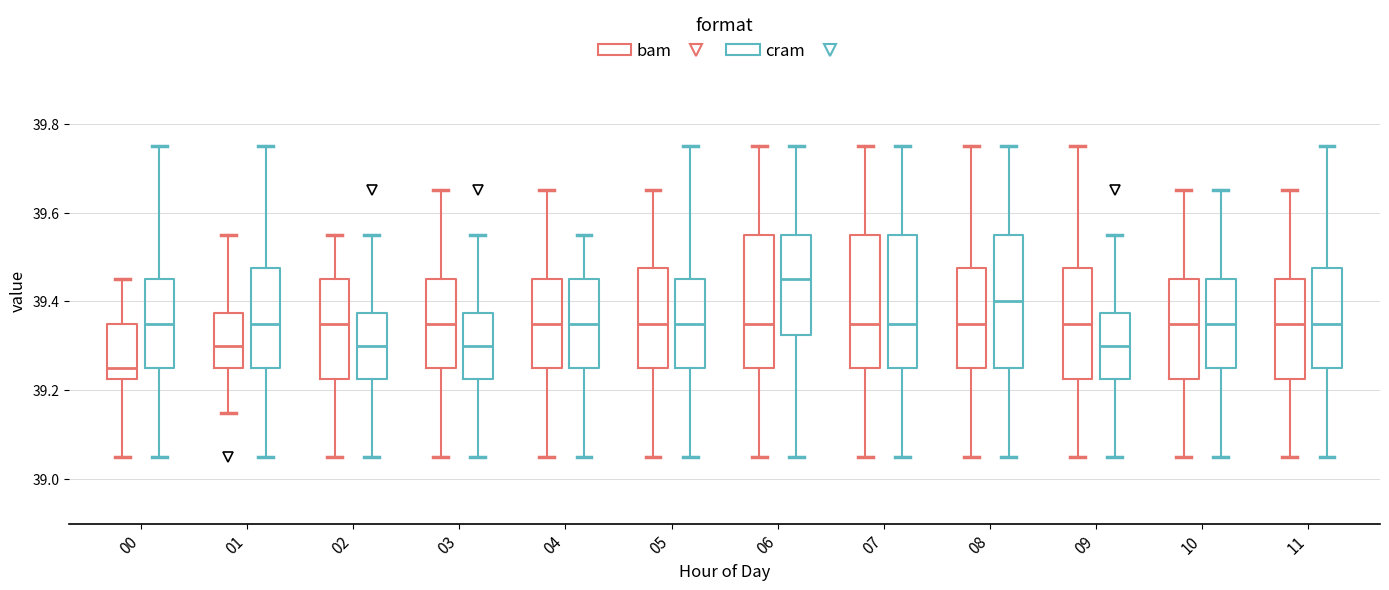

Reading left to right, transcribe this box plot: for each box, give where its median line is, the range the box spans, and where its two whiskers end, as read against the y-axis. The values are not printed on the chart, so give them approximately, as read against the axis.

00 (bam): median 39.26, box 39.22 to 39.36, whiskers 39.06 to 39.46
00 (cram): median 39.36, box 39.26 to 39.46, whiskers 39.06 to 39.76
01 (bam): median 39.30, box 39.26 to 39.38, whiskers 39.16 to 39.56
01 (cram): median 39.36, box 39.26 to 39.48, whiskers 39.06 to 39.76
02 (bam): median 39.36, box 39.22 to 39.46, whiskers 39.06 to 39.56
02 (cram): median 39.30, box 39.22 to 39.38, whiskers 39.06 to 39.56
03 (bam): median 39.36, box 39.26 to 39.46, whiskers 39.06 to 39.66
03 (cram): median 39.30, box 39.22 to 39.38, whiskers 39.06 to 39.56
04 (bam): median 39.36, box 39.26 to 39.46, whiskers 39.06 to 39.66
04 (cram): median 39.36, box 39.26 to 39.46, whiskers 39.06 to 39.56
05 (bam): median 39.36, box 39.26 to 39.48, whiskers 39.06 to 39.66
05 (cram): median 39.36, box 39.26 to 39.46, whiskers 39.06 to 39.76
06 (bam): median 39.36, box 39.26 to 39.56, whiskers 39.06 to 39.76
06 (cram): median 39.46, box 39.32 to 39.56, whiskers 39.06 to 39.76
07 (bam): median 39.36, box 39.26 to 39.56, whiskers 39.06 to 39.76
07 (cram): median 39.36, box 39.26 to 39.56, whiskers 39.06 to 39.76
08 (bam): median 39.36, box 39.26 to 39.48, whiskers 39.06 to 39.76
08 (cram): median 39.40, box 39.26 to 39.56, whiskers 39.06 to 39.76
09 (bam): median 39.36, box 39.22 to 39.48, whiskers 39.06 to 39.76
09 (cram): median 39.30, box 39.22 to 39.38, whiskers 39.06 to 39.56
10 (bam): median 39.36, box 39.22 to 39.46, whiskers 39.06 to 39.66
10 (cram): median 39.36, box 39.26 to 39.46, whiskers 39.06 to 39.66
11 (bam): median 39.36, box 39.22 to 39.46, whiskers 39.06 to 39.66
11 (cram): median 39.36, box 39.26 to 39.48, whiskers 39.06 to 39.76